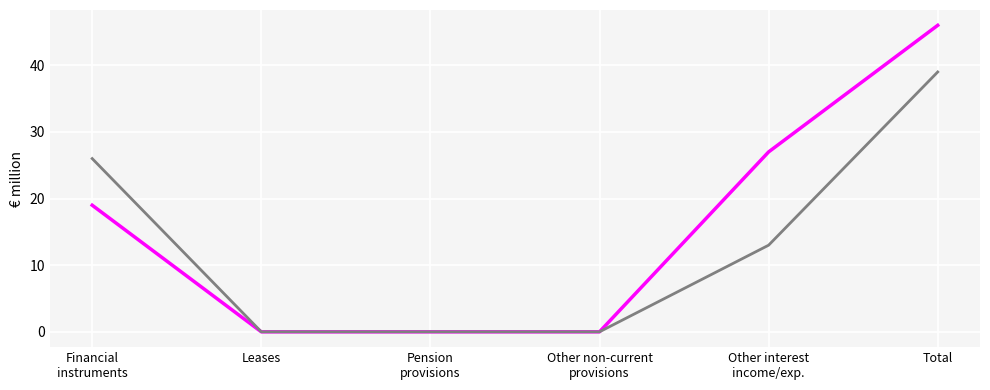

What is the difference between the highest and lowest values at Total?

7